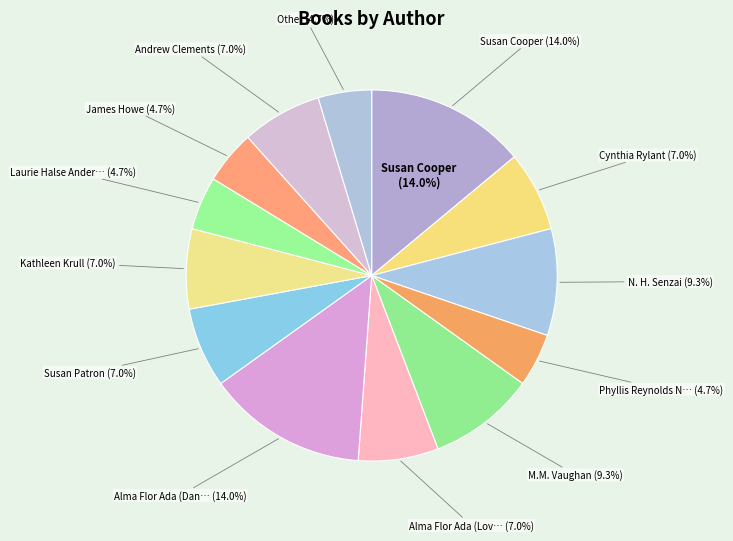

Does M.M. Vaughan represent more than half of the total?

No